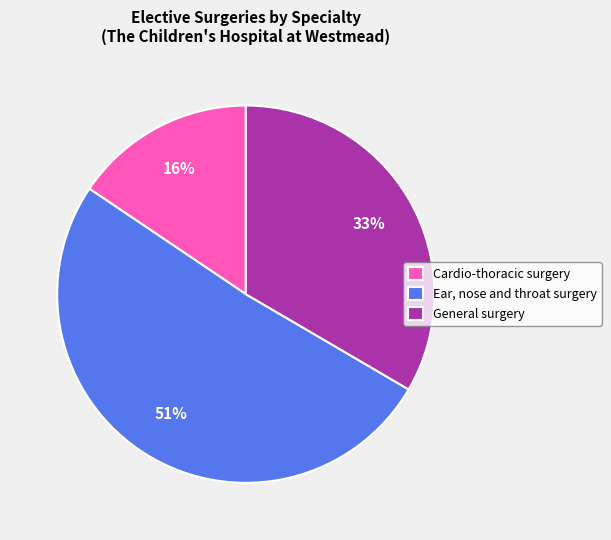

Which slice is the smallest?

Cardio-thoracic surgery